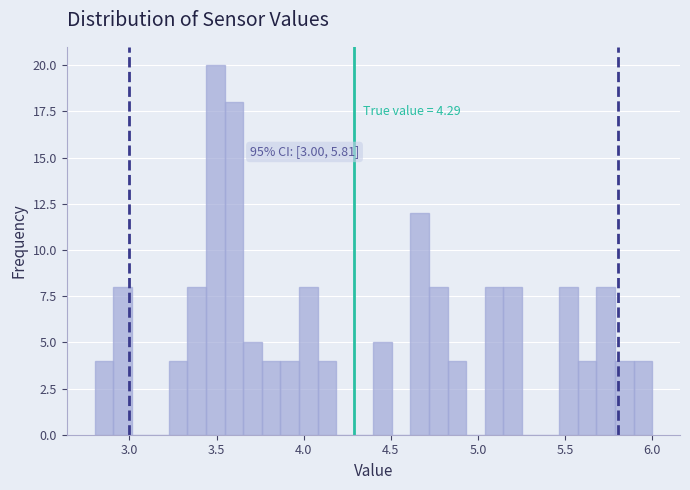

Read against the x-axis, roughly where is the centre of the tallest bar?

3.50